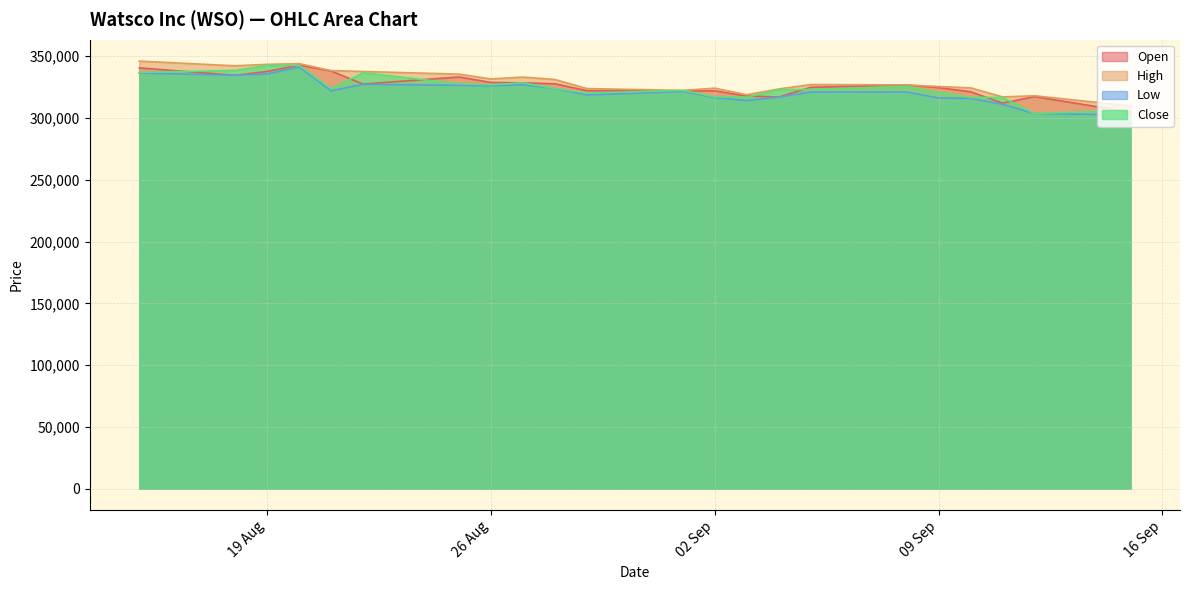

What is the label of the 5th point from the left?

21.08.2025